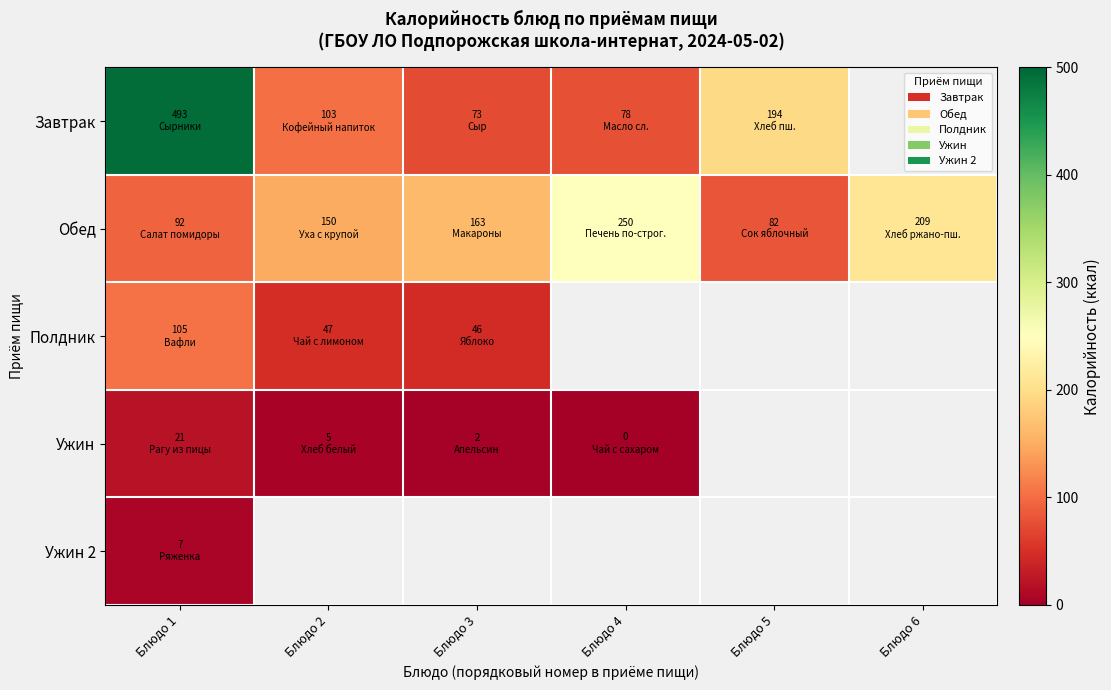

True or false: Обед has a value of 35.4 at Блюдо 2.

False